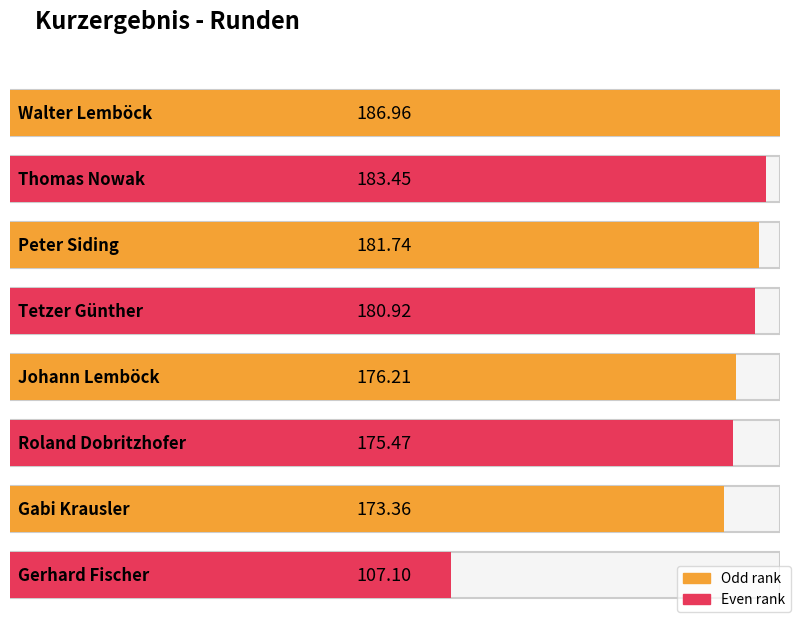

What is the sum of all values?

1365.2